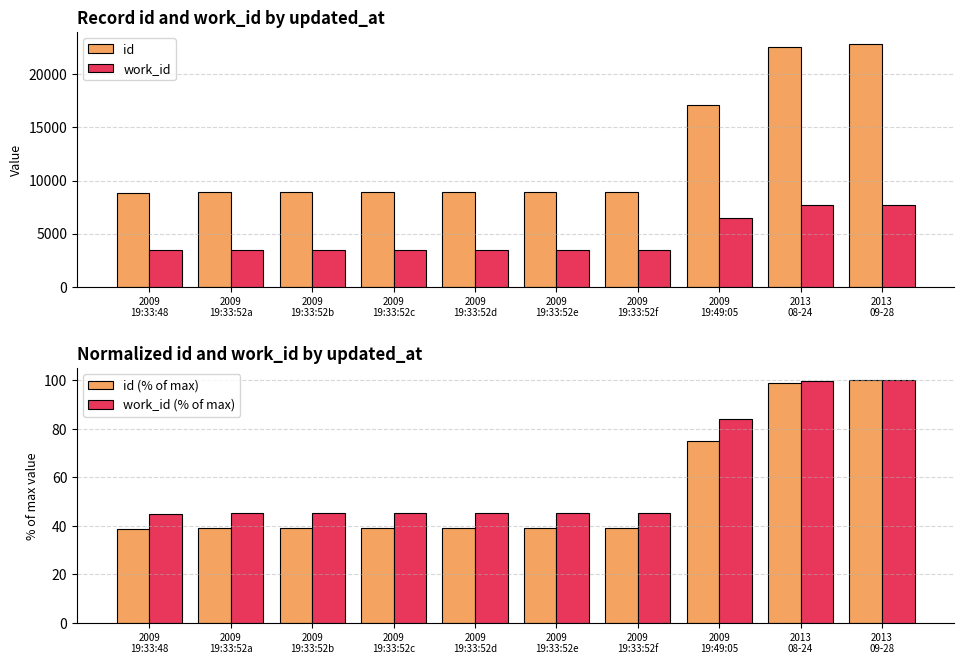

What position from the left is 2009
19:49:05?

8